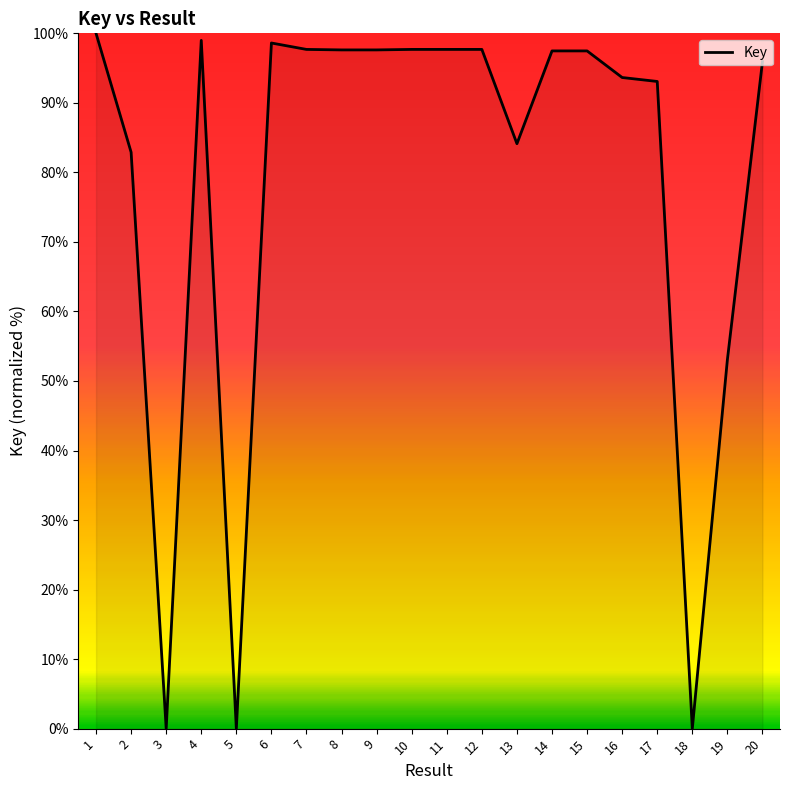

The chart shows a value of 93.1 at 17. True or false?

True